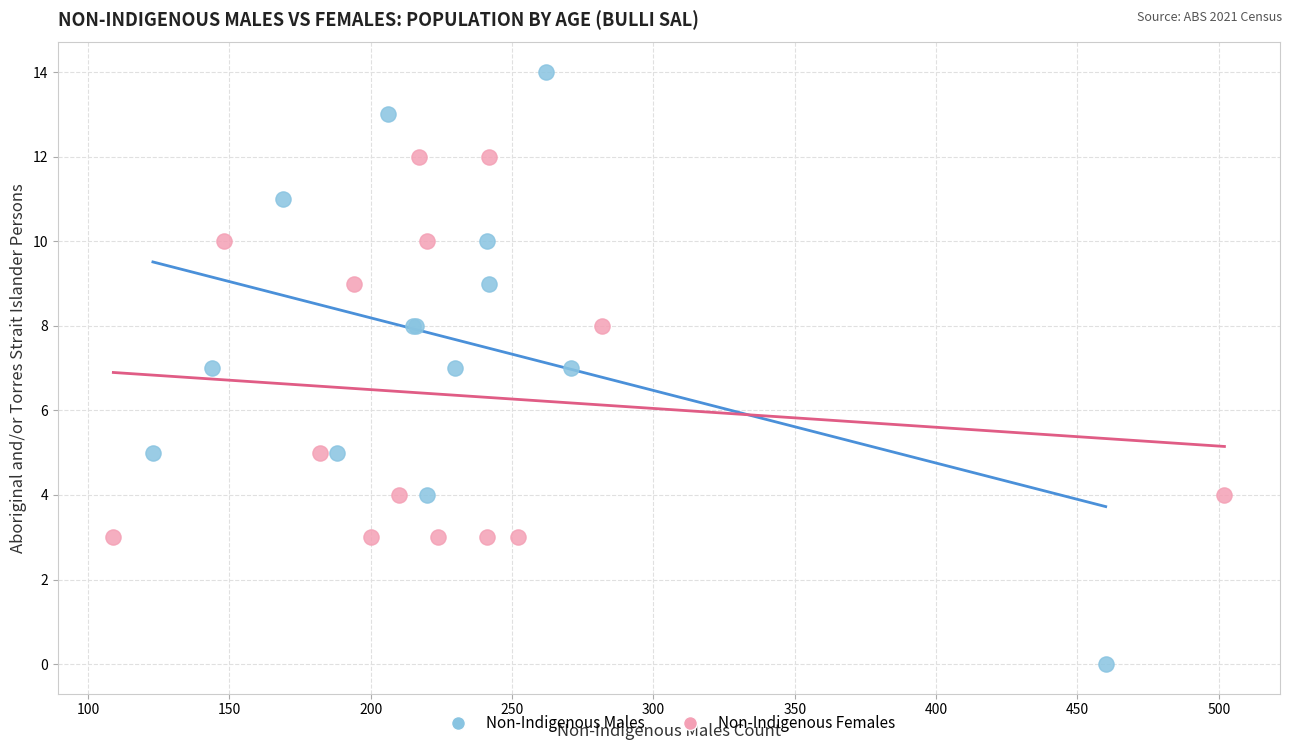

Which series reaches the maximum Y coordinate?

Non-Indigenous Males